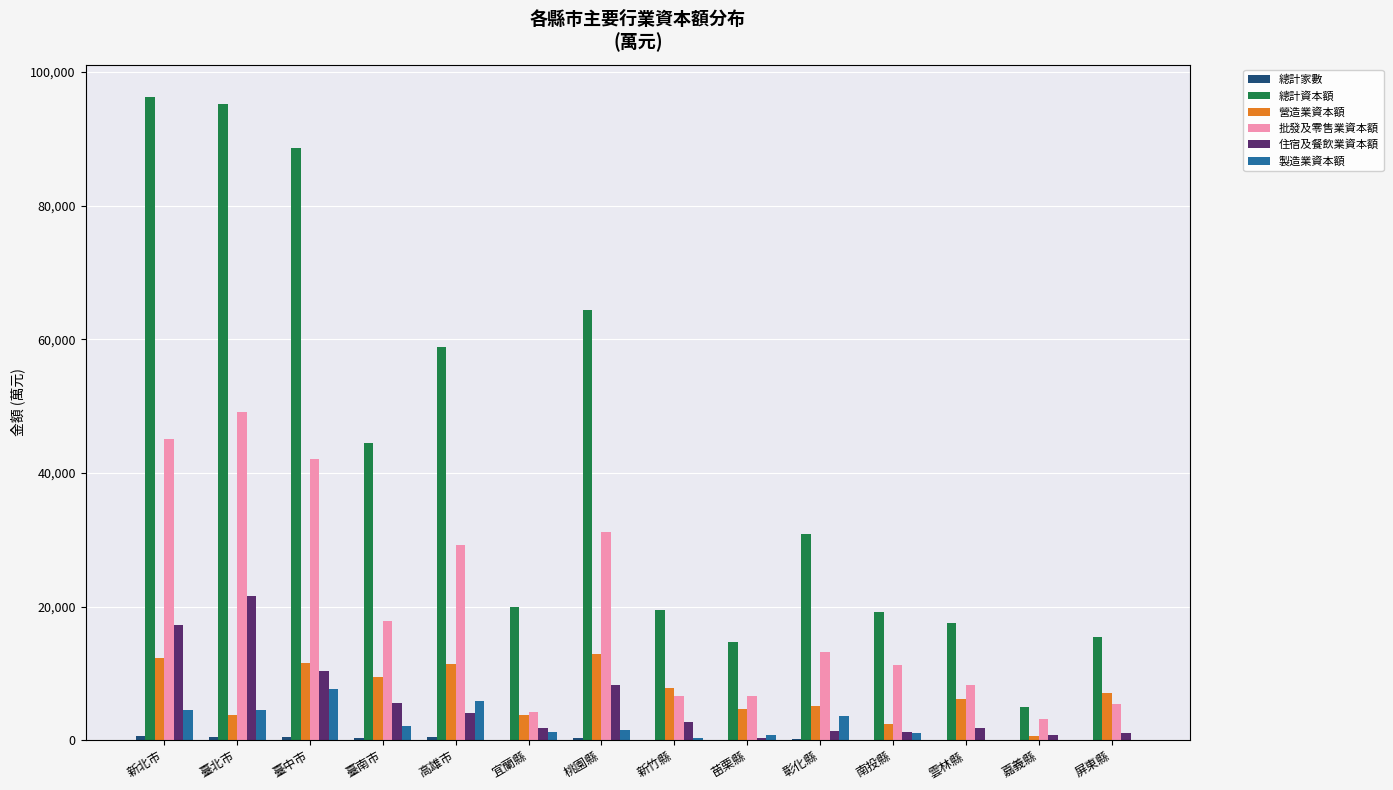

Is the value of 總計資本額 at 高雄市 greater than the value of 營造業資本額 at 雲林縣?

Yes